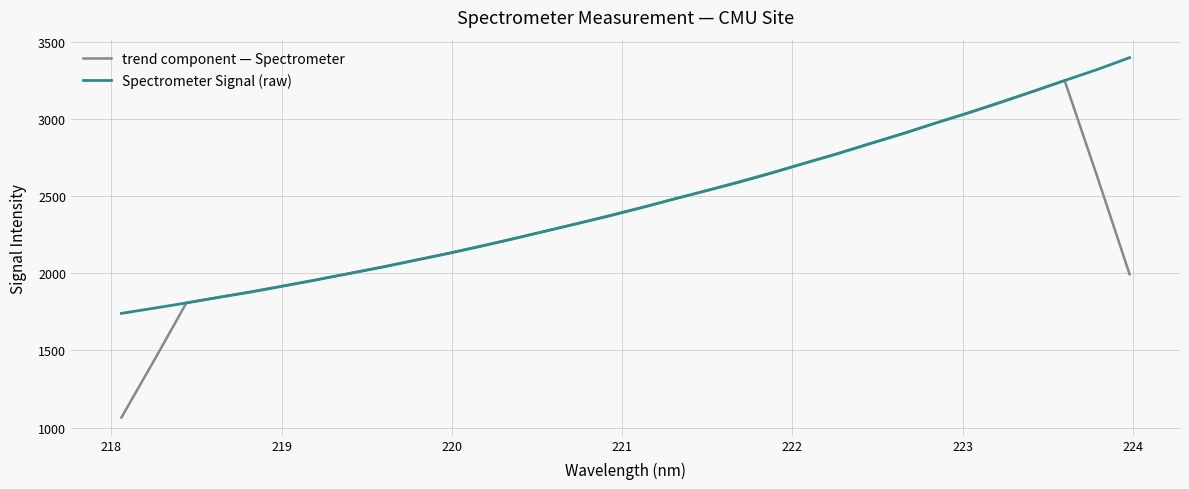

Which series has the largest range (max minus min)?

trend component — Spectrometer